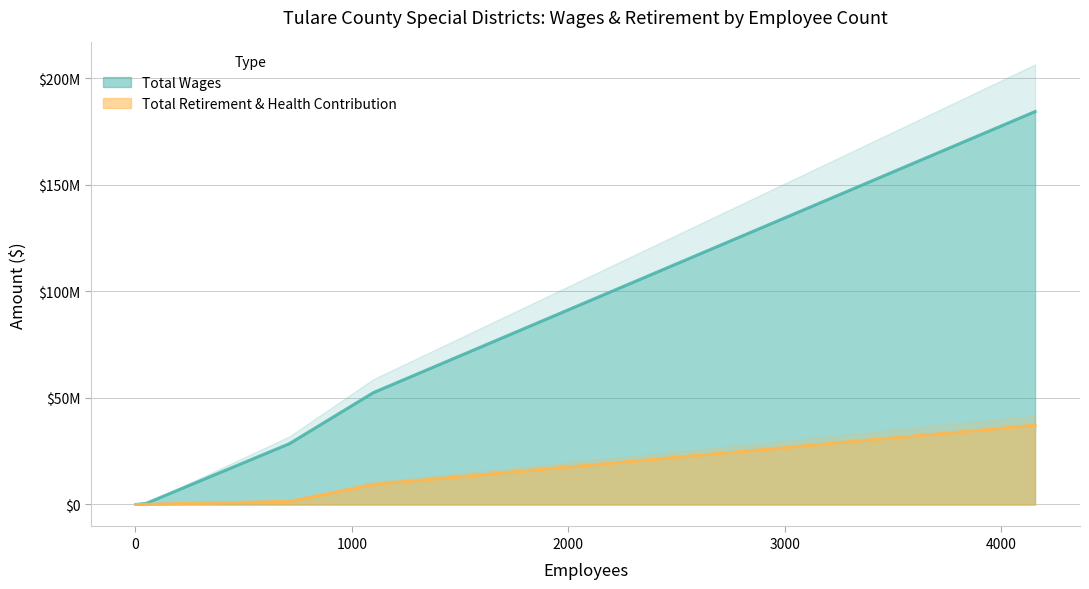

How many lines are shown in the chart?

2